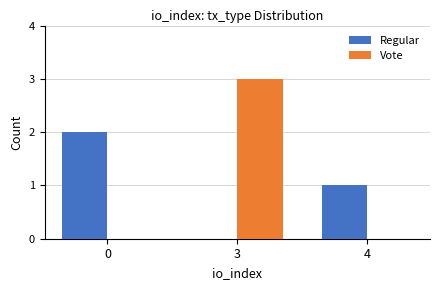

Reading right to left, transcribe all the data shown in this chart.

Regular: 1	0	2
Vote: 0	3	0